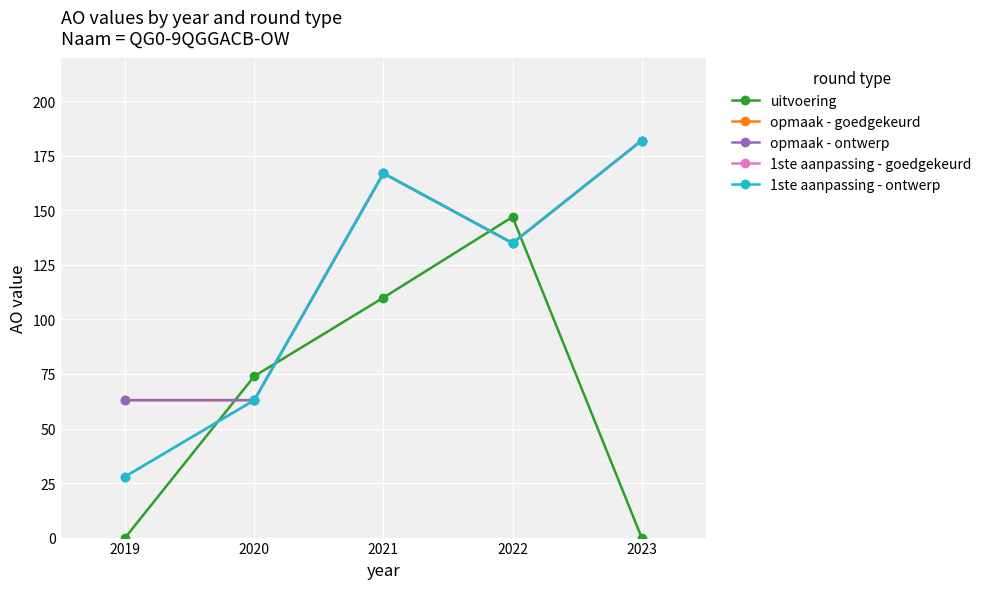

At which label is opmaak - ontwerp closest to 122?

2022